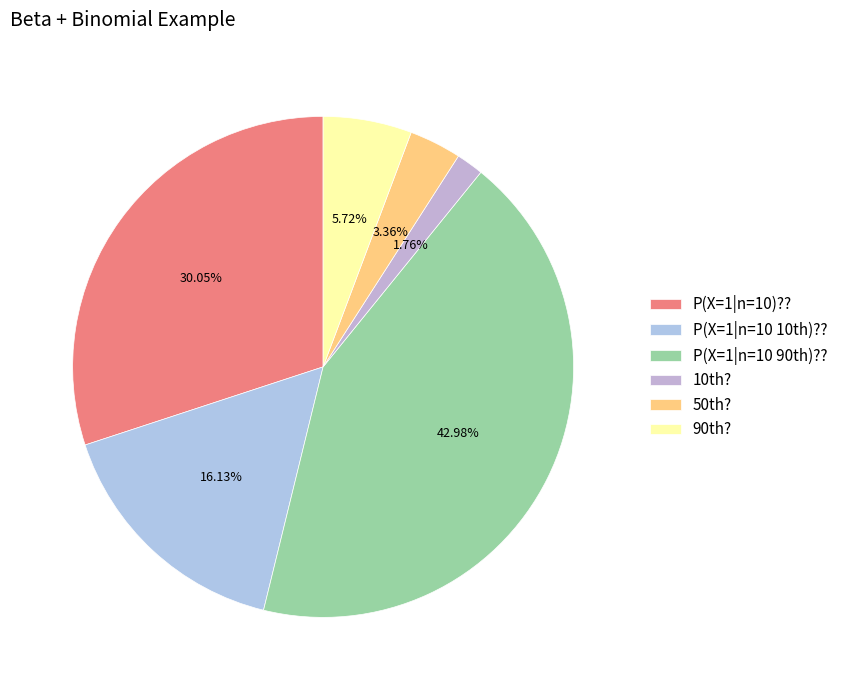

To the nearest percent, what is the average slice percentage?

17%